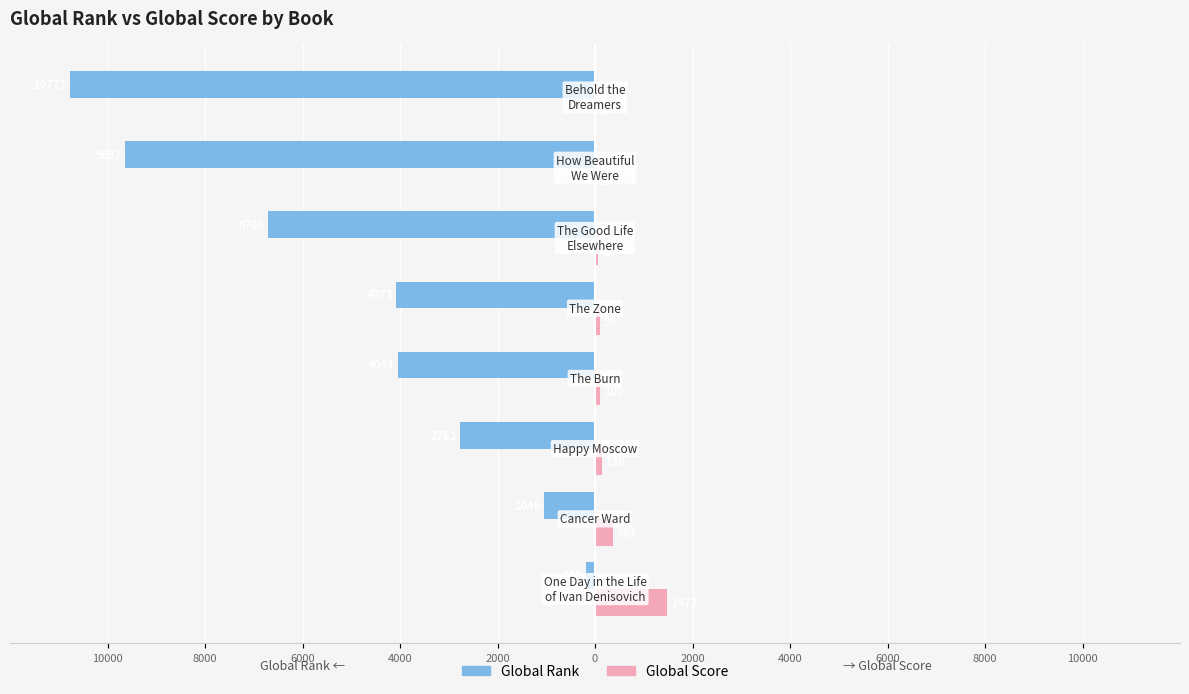

What are all the series names shown in the legend?

Global Rank, Global Score